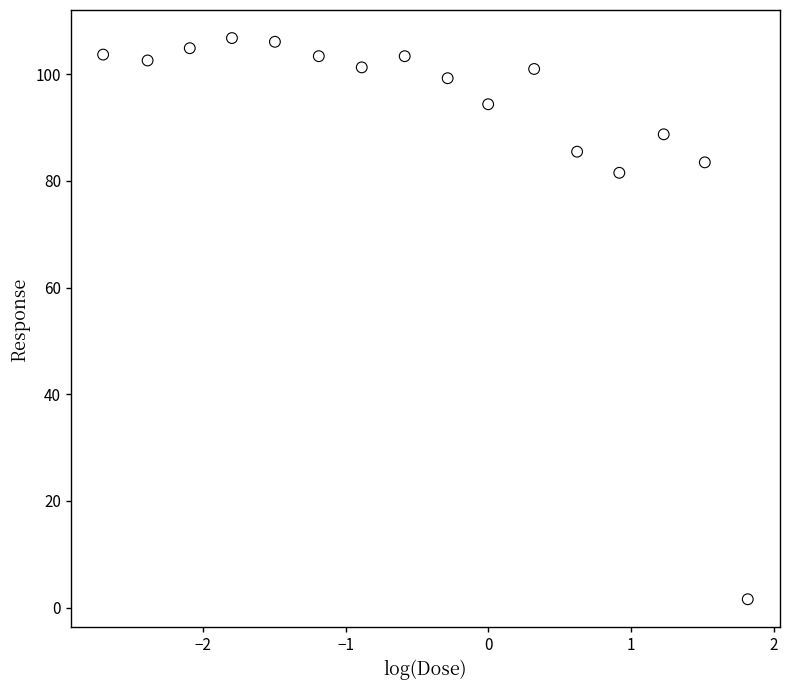

What Y value in the scatter plot is closest to 54?

81.5